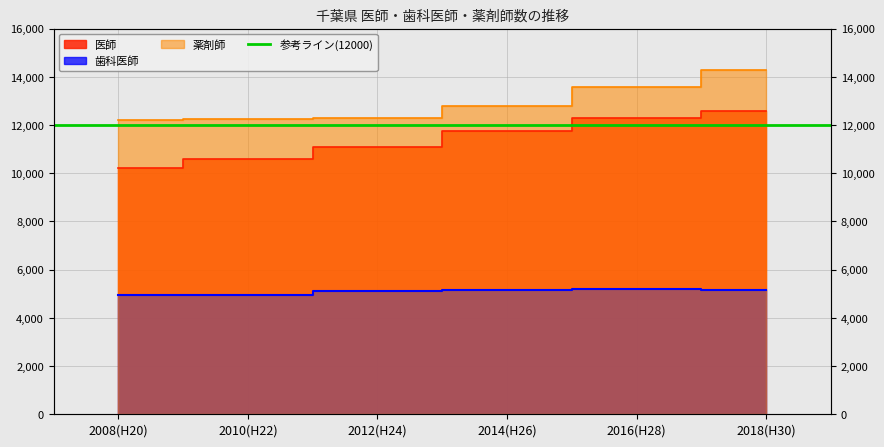

What is the average value of the 歯科医師 series?

5079